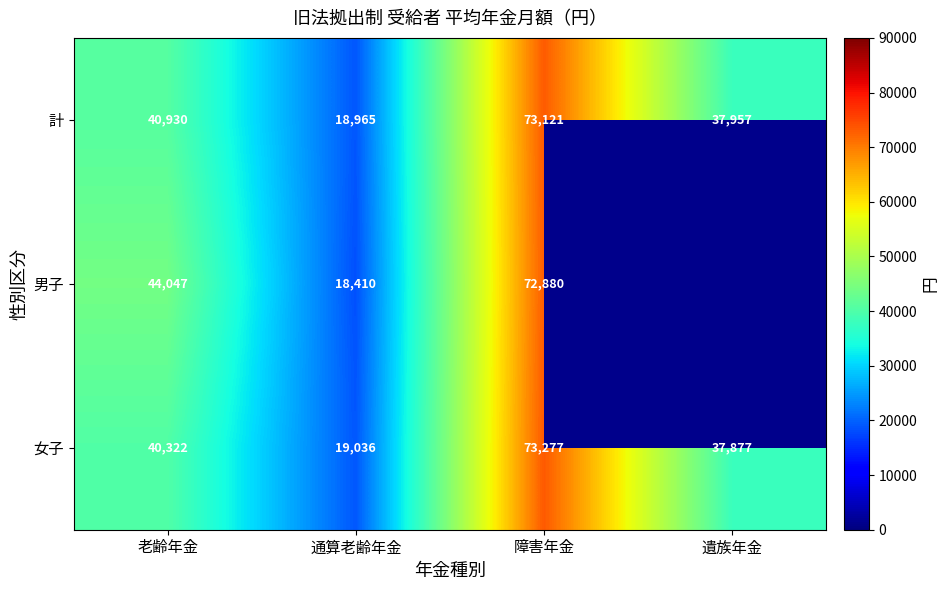

Which label corresponds to the smallest value in the chart?

通算老齢年金